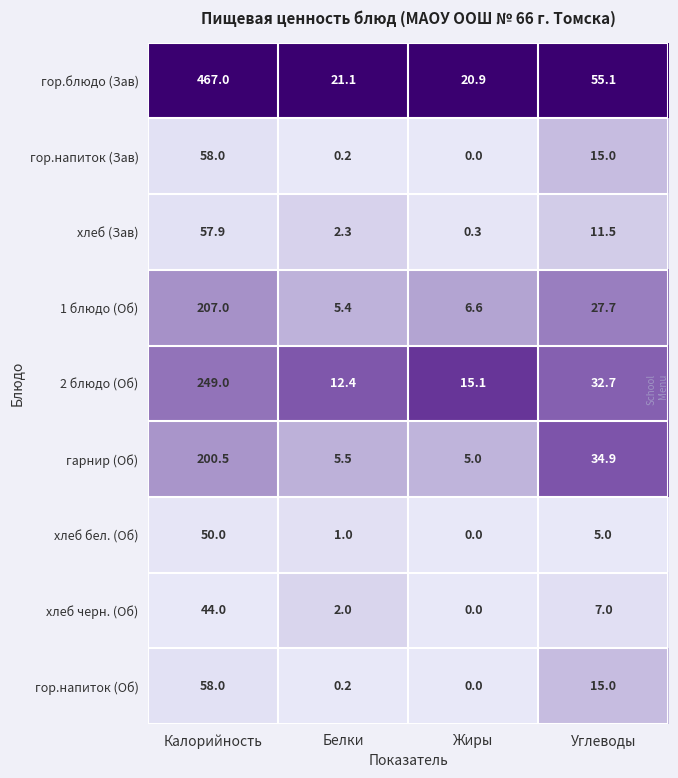

Which series has the largest total across all categories?

гор.блюдо (Зав)